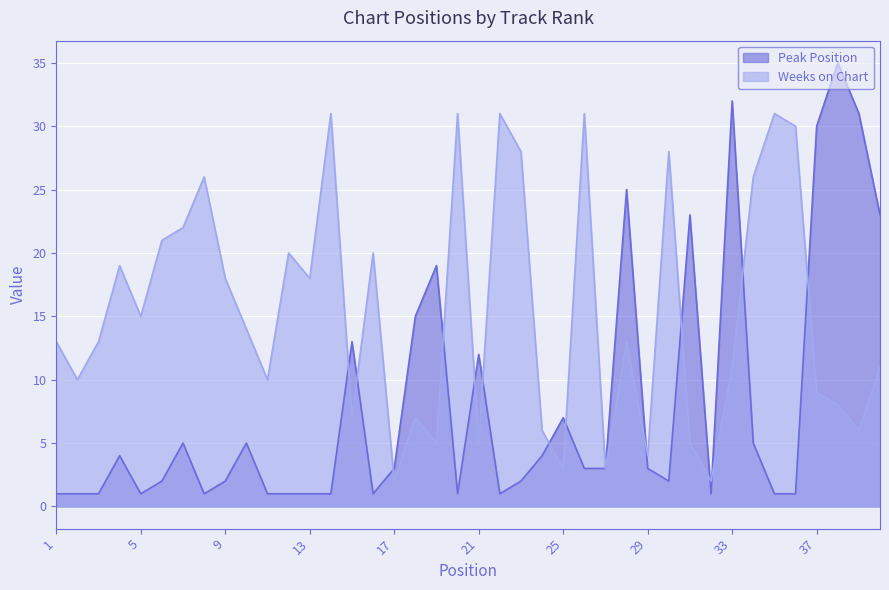

Between 29 and 32, which series saw the biggest shift?

Peak Position